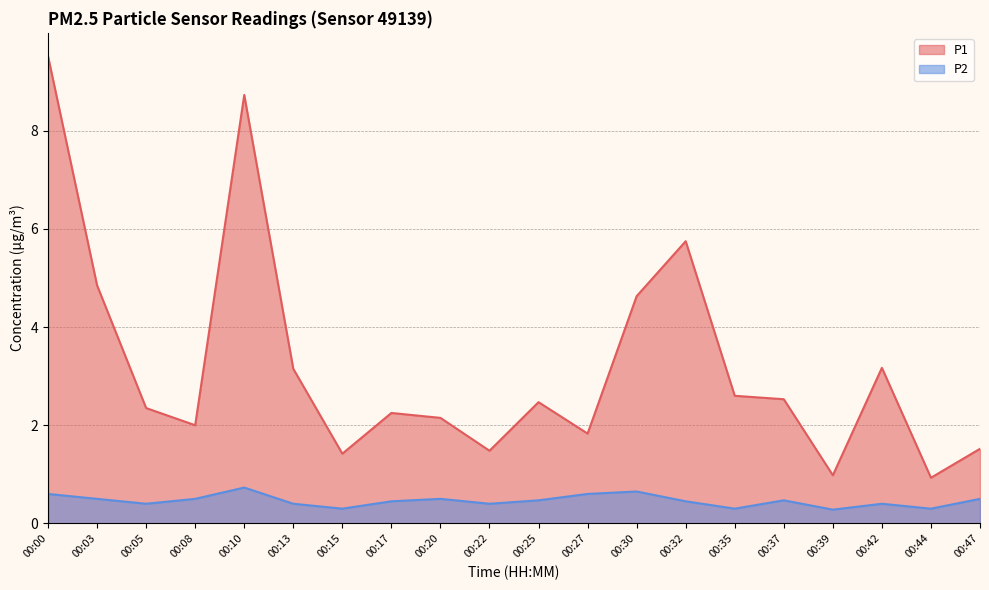

The value of P1 at 00:05 is 0.9. True or false?

False